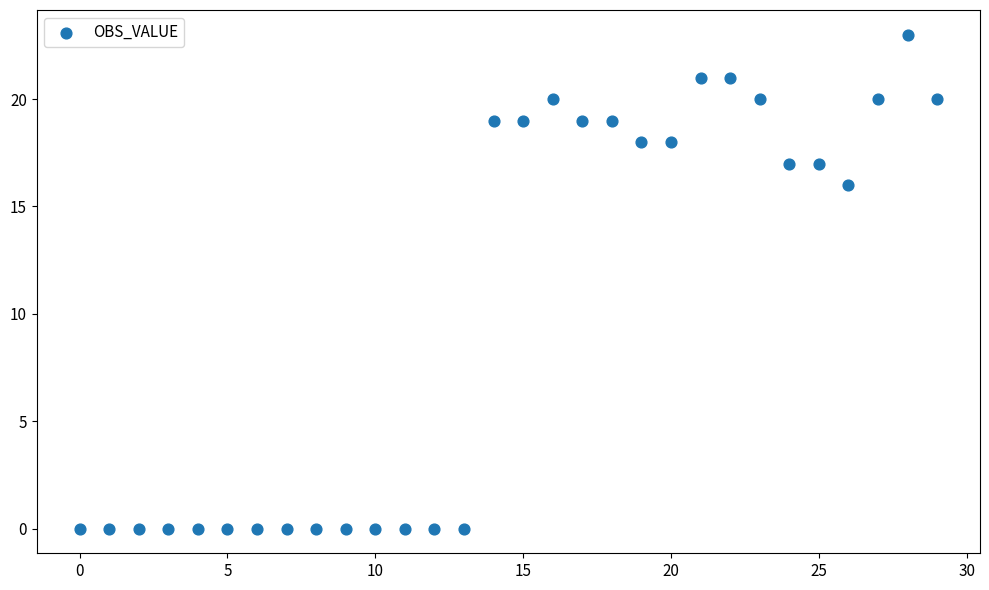

What Y value in the scatter plot is closest to 11?

16.0